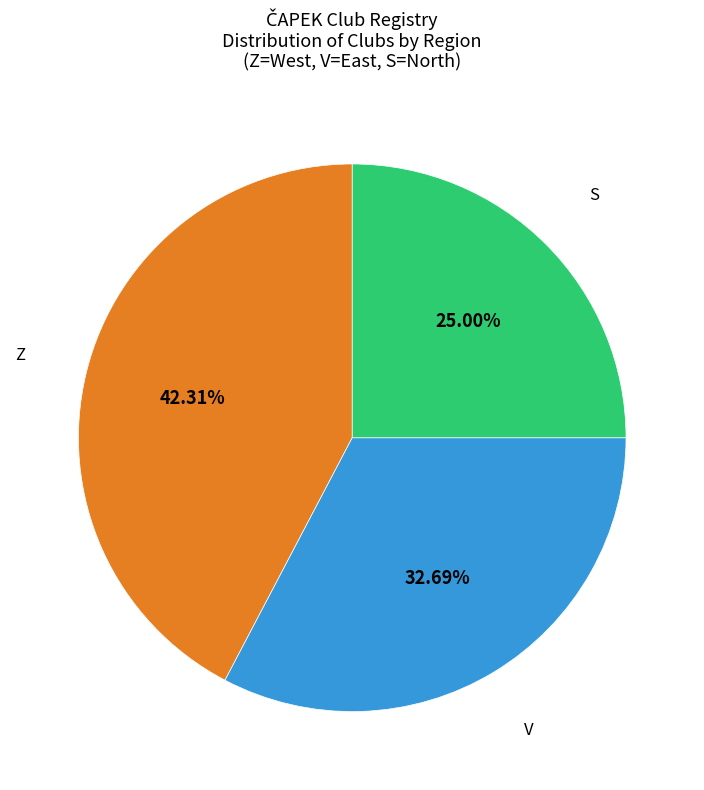

Does any single category account for the majority?

No